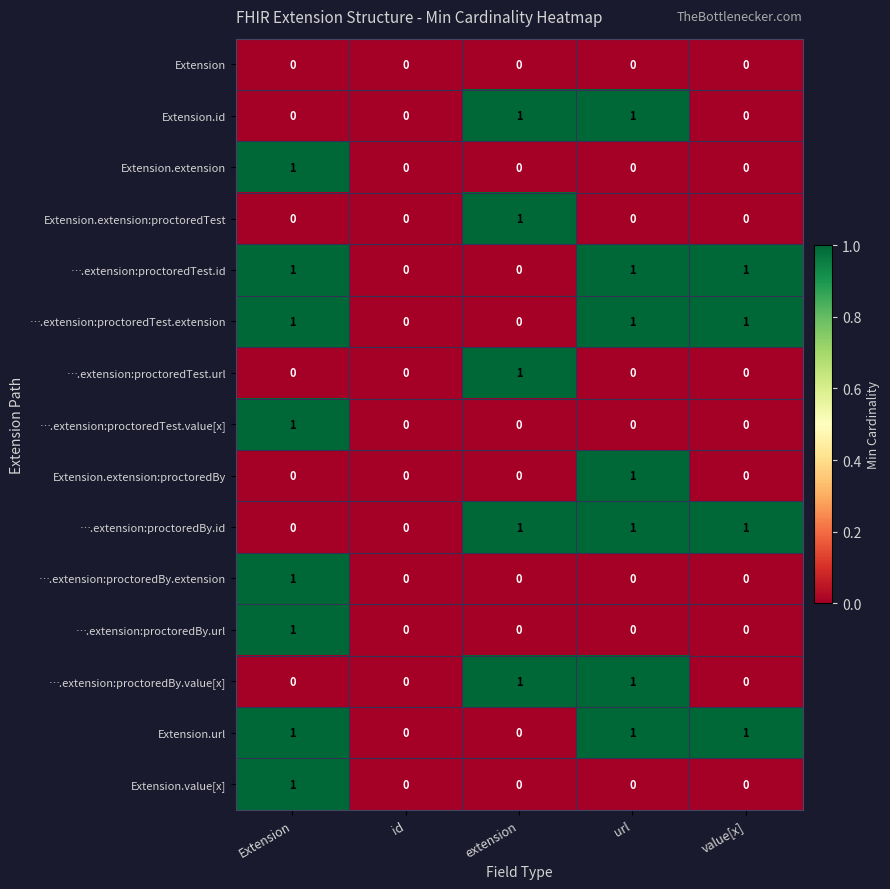

Count the Extension.extension values in the range 0 to 1.

5